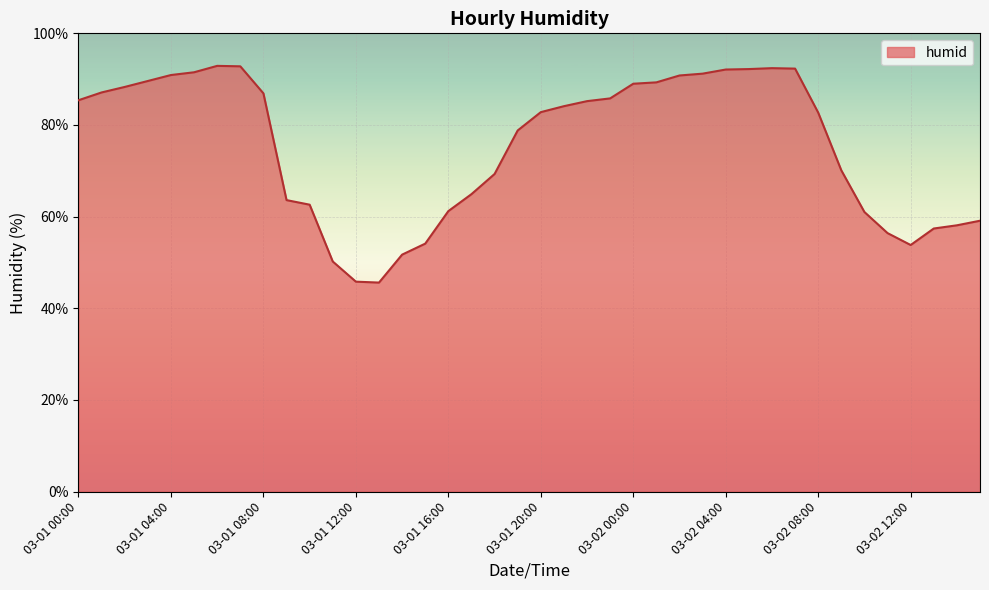

What is the maximum value shown in the chart?

92.9